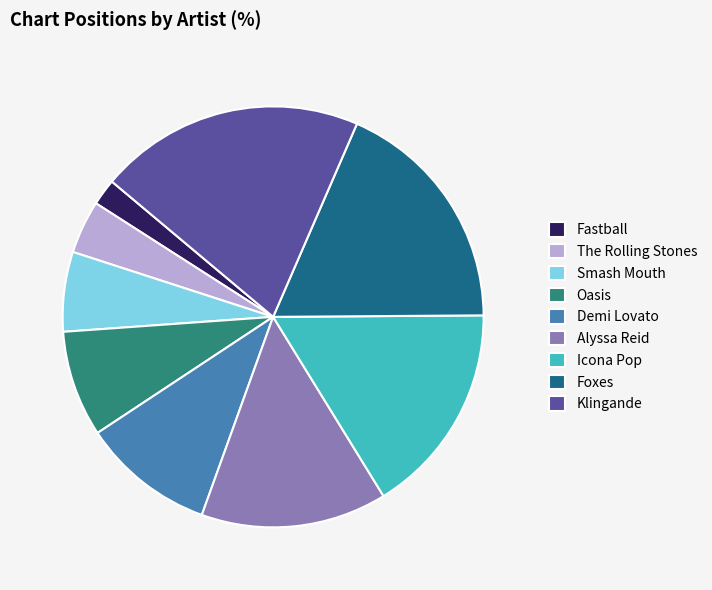

Rank the categories by value from highest to lowest.

Klingande, Foxes, Icona Pop, Alyssa Reid, Demi Lovato, Oasis, Smash Mouth, The Rolling Stones, Fastball